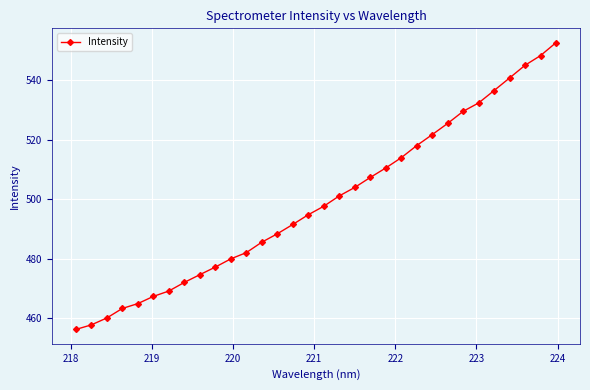

Reading right to left, extract all data points from this chart.

552.6	548.3	545.0	540.7	536.5	532.4	529.5	525.5	521.7	518.0	514.0	510.5	507.3	504.0	501.1	497.7	494.8	491.5	488.4	485.6	482.1	480.0	477.2	474.7	472.1	469.2	467.4	465.0	463.3	460.1	457.8	456.3